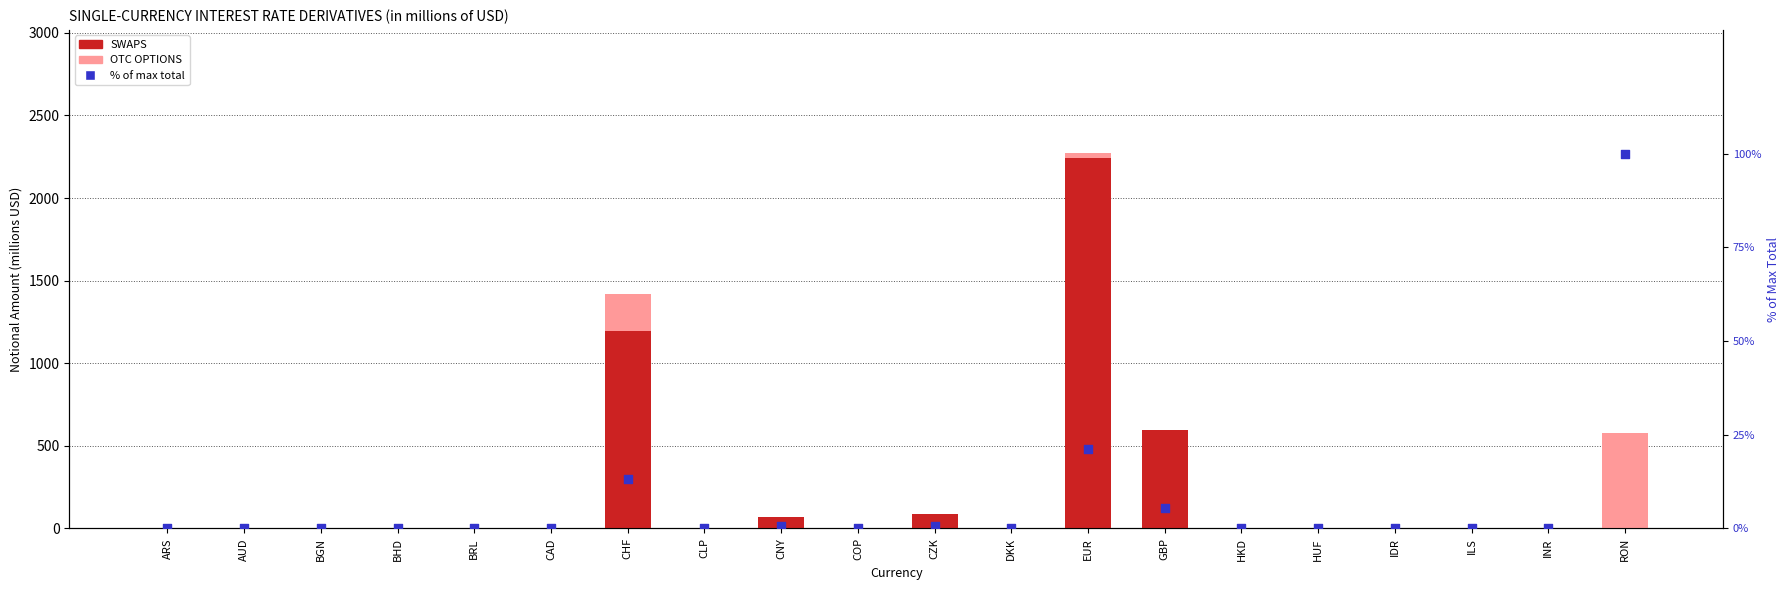

At which category is the sum across all series the highest?

EUR